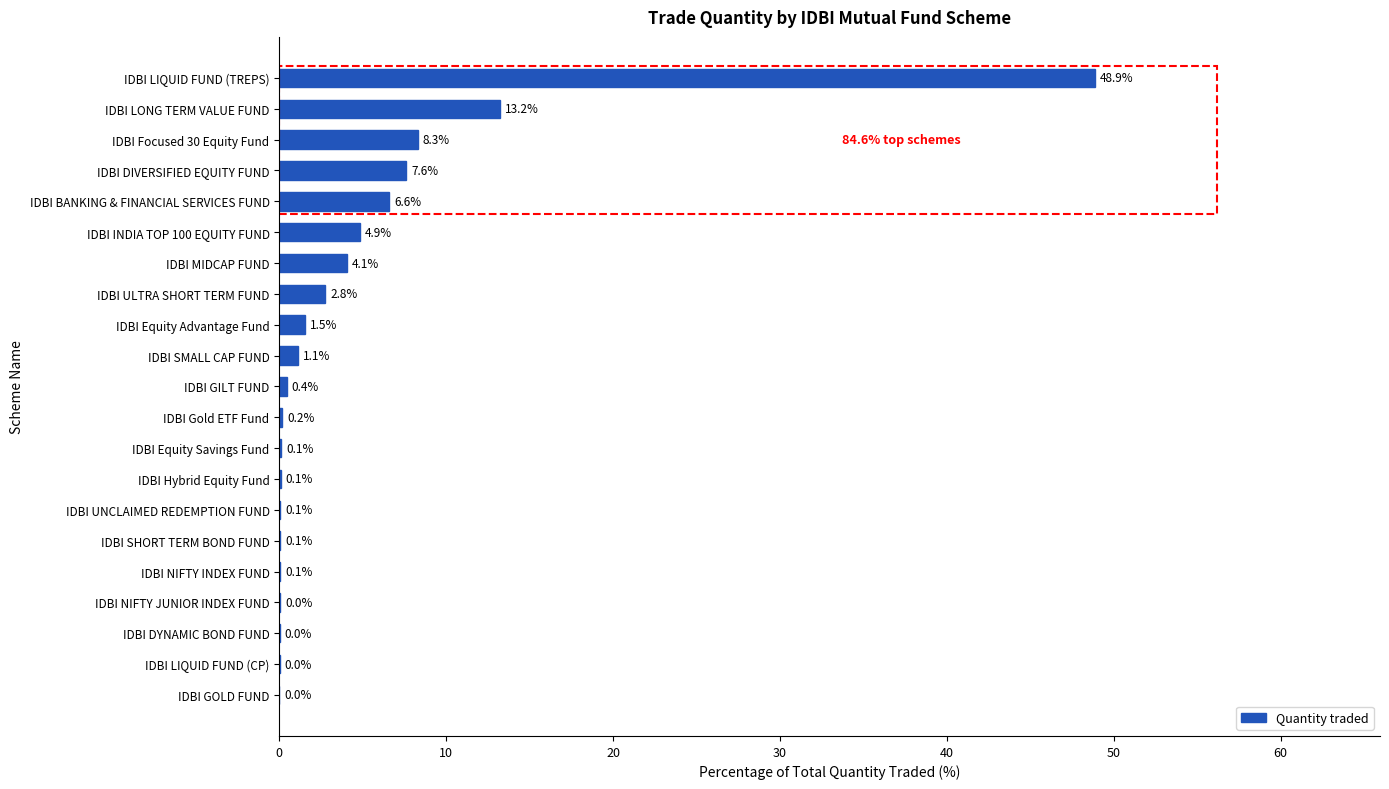

At which category does the chart reach its peak across all series?

IDBI LIQUID FUND (TREPS)